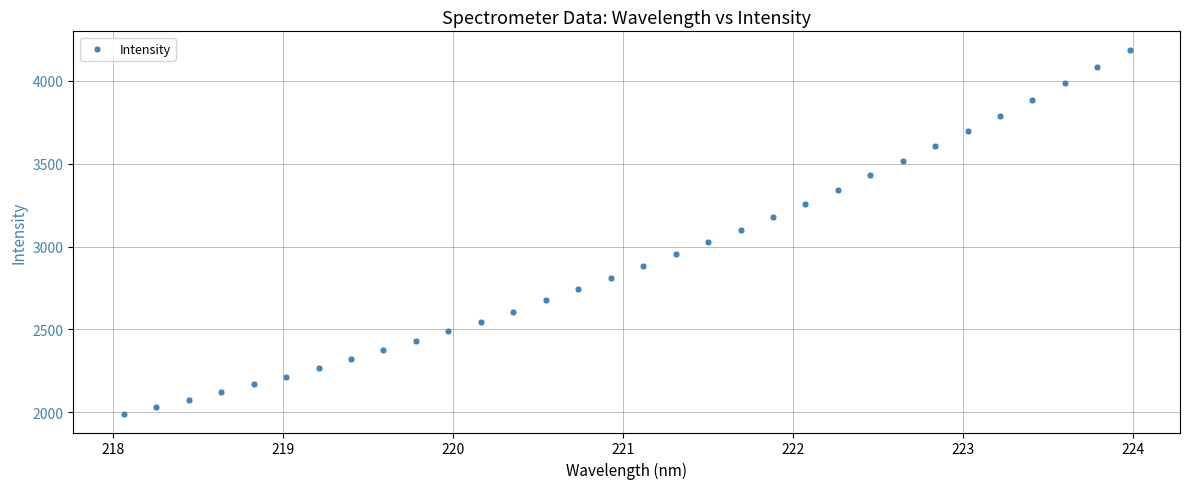

What is the range of X values (max minus min)?

5.9